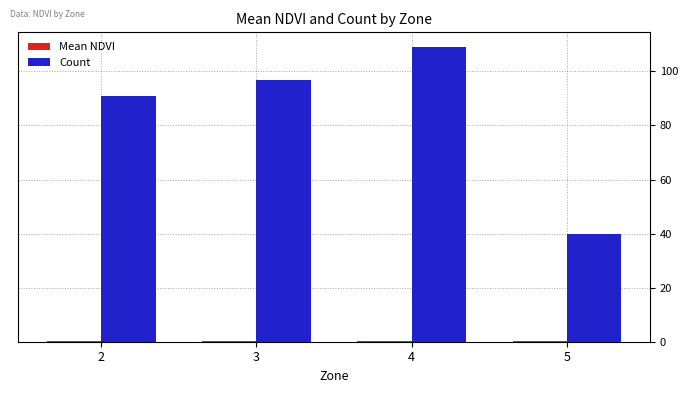

What is the greatest value displayed?

109.0